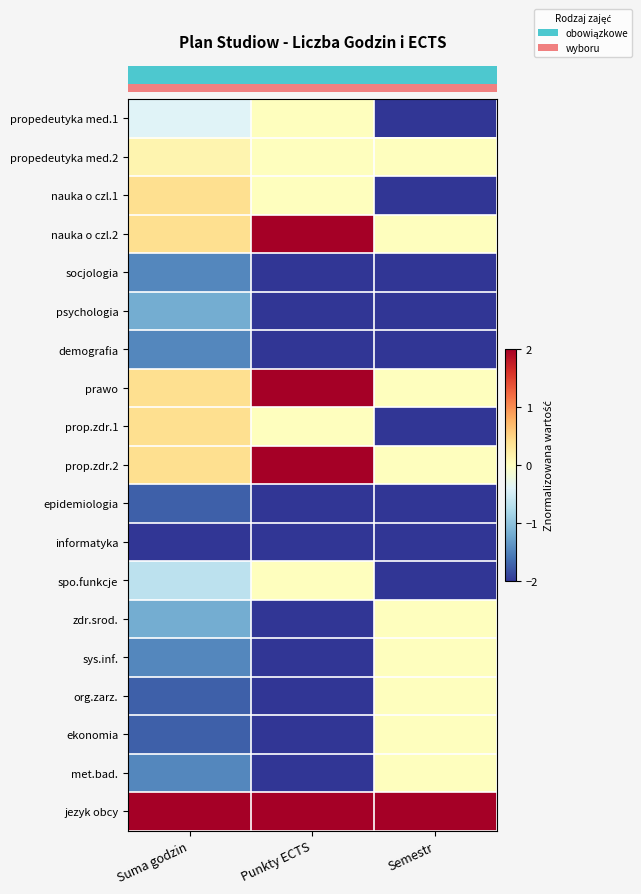

How many categories are shown in the chart?

3